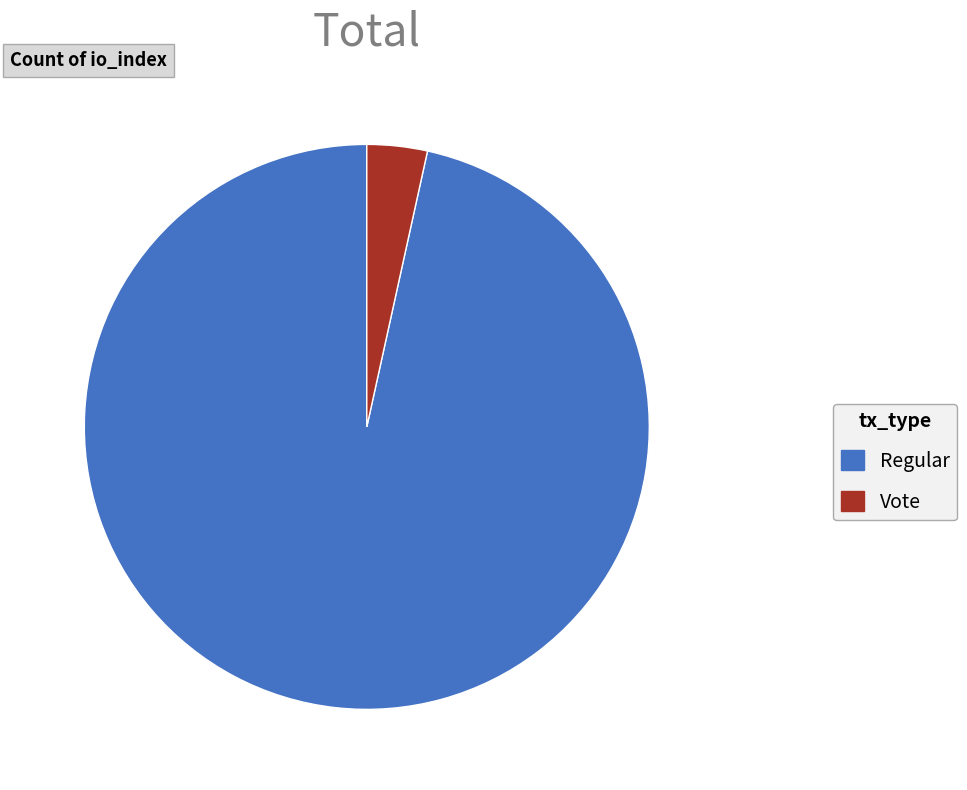

Combined, do Vote and Regular account for over 50%?

Yes